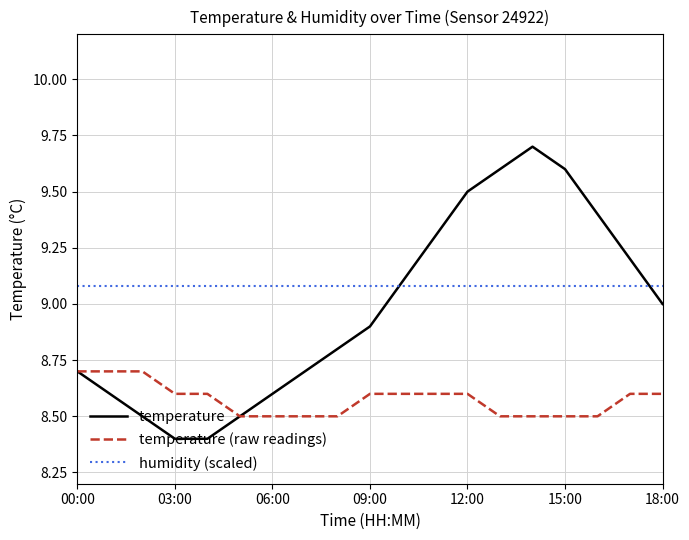

List the series in order of their peak value, highest first.

temperature, humidity (scaled), temperature (raw readings)